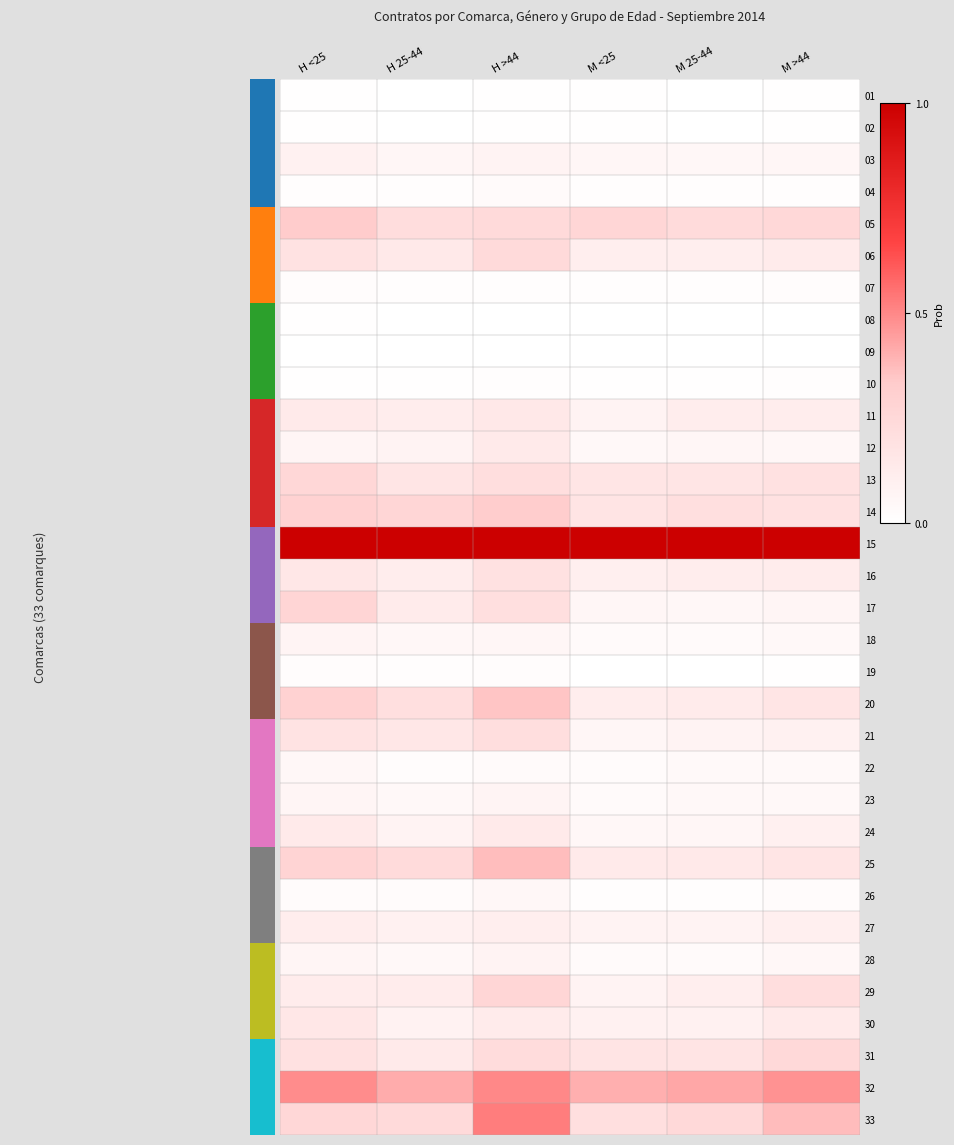

Reading left to right, list all the values displayed in this chart.

01: H <25=0.0	H 25-44=0.0	H >44=0.0	M <25=0.0	M 25-44=0.0	M >44=0.0
02: H <25=0.0	H 25-44=0.0	H >44=0.0	M <25=0.0	M 25-44=0.0	M >44=0.0
03: H <25=0.1	H 25-44=0.1	H >44=0.1	M <25=0.1	M 25-44=0.1	M >44=0.1
04: H <25=0.0	H 25-44=0.0	H >44=0.0	M <25=0.0	M 25-44=0.0	M >44=0.0
05: H <25=0.3	H 25-44=0.2	H >44=0.2	M <25=0.3	M 25-44=0.2	M >44=0.3
06: H <25=0.2	H 25-44=0.1	H >44=0.2	M <25=0.1	M 25-44=0.1	M >44=0.1
07: H <25=0.0	H 25-44=0.0	H >44=0.0	M <25=0.0	M 25-44=0.0	M >44=0.0
08: H <25=0.0	H 25-44=0.0	H >44=0.0	M <25=0.0	M 25-44=0.0	M >44=0.0
09: H <25=0.0	H 25-44=0.0	H >44=0.0	M <25=0.0	M 25-44=0.0	M >44=0.0
10: H <25=0.0	H 25-44=0.0	H >44=0.0	M <25=0.0	M 25-44=0.0	M >44=0.0
11: H <25=0.1	H 25-44=0.1	H >44=0.1	M <25=0.1	M 25-44=0.1	M >44=0.1
12: H <25=0.1	H 25-44=0.1	H >44=0.1	M <25=0.0	M 25-44=0.1	M >44=0.1
13: H <25=0.3	H 25-44=0.2	H >44=0.2	M <25=0.2	M 25-44=0.2	M >44=0.2
14: H <25=0.3	H 25-44=0.3	H >44=0.3	M <25=0.2	M 25-44=0.2	M >44=0.2
15: H <25=1.0	H 25-44=1.0	H >44=1.0	M <25=1.0	M 25-44=1.0	M >44=1.0
16: H <25=0.2	H 25-44=0.1	H >44=0.2	M <25=0.1	M 25-44=0.1	M >44=0.1
17: H <25=0.3	H 25-44=0.1	H >44=0.2	M <25=0.1	M 25-44=0.1	M >44=0.1
18: H <25=0.1	H 25-44=0.1	H >44=0.1	M <25=0.0	M 25-44=0.0	M >44=0.0
19: H <25=0.0	H 25-44=0.0	H >44=0.0	M <25=0.0	M 25-44=0.0	M >44=0.0
20: H <25=0.3	H 25-44=0.2	H >44=0.3	M <25=0.1	M 25-44=0.1	M >44=0.2
21: H <25=0.2	H 25-44=0.2	H >44=0.2	M <25=0.1	M 25-44=0.1	M >44=0.1
22: H <25=0.1	H 25-44=0.0	H >44=0.0	M <25=0.0	M 25-44=0.0	M >44=0.0
23: H <25=0.1	H 25-44=0.0	H >44=0.1	M <25=0.0	M 25-44=0.0	M >44=0.0
24: H <25=0.1	H 25-44=0.1	H >44=0.1	M <25=0.1	M 25-44=0.1	M >44=0.1
25: H <25=0.3	H 25-44=0.2	H >44=0.4	M <25=0.1	M 25-44=0.1	M >44=0.2
26: H <25=0.0	H 25-44=0.0	H >44=0.0	M <25=0.0	M 25-44=0.0	M >44=0.0
27: H <25=0.1	H 25-44=0.1	H >44=0.1	M <25=0.1	M 25-44=0.1	M >44=0.1
28: H <25=0.1	H 25-44=0.0	H >44=0.1	M <25=0.0	M 25-44=0.0	M >44=0.0
29: H <25=0.1	H 25-44=0.1	H >44=0.3	M <25=0.1	M 25-44=0.1	M >44=0.2
30: H <25=0.2	H 25-44=0.1	H >44=0.1	M <25=0.1	M 25-44=0.1	M >44=0.1
31: H <25=0.2	H 25-44=0.1	H >44=0.2	M <25=0.2	M 25-44=0.2	M >44=0.2
32: H <25=0.5	H 25-44=0.4	H >44=0.5	M <25=0.4	M 25-44=0.4	M >44=0.5
33: H <25=0.3	H 25-44=0.2	H >44=0.5	M <25=0.2	M 25-44=0.2	M >44=0.4